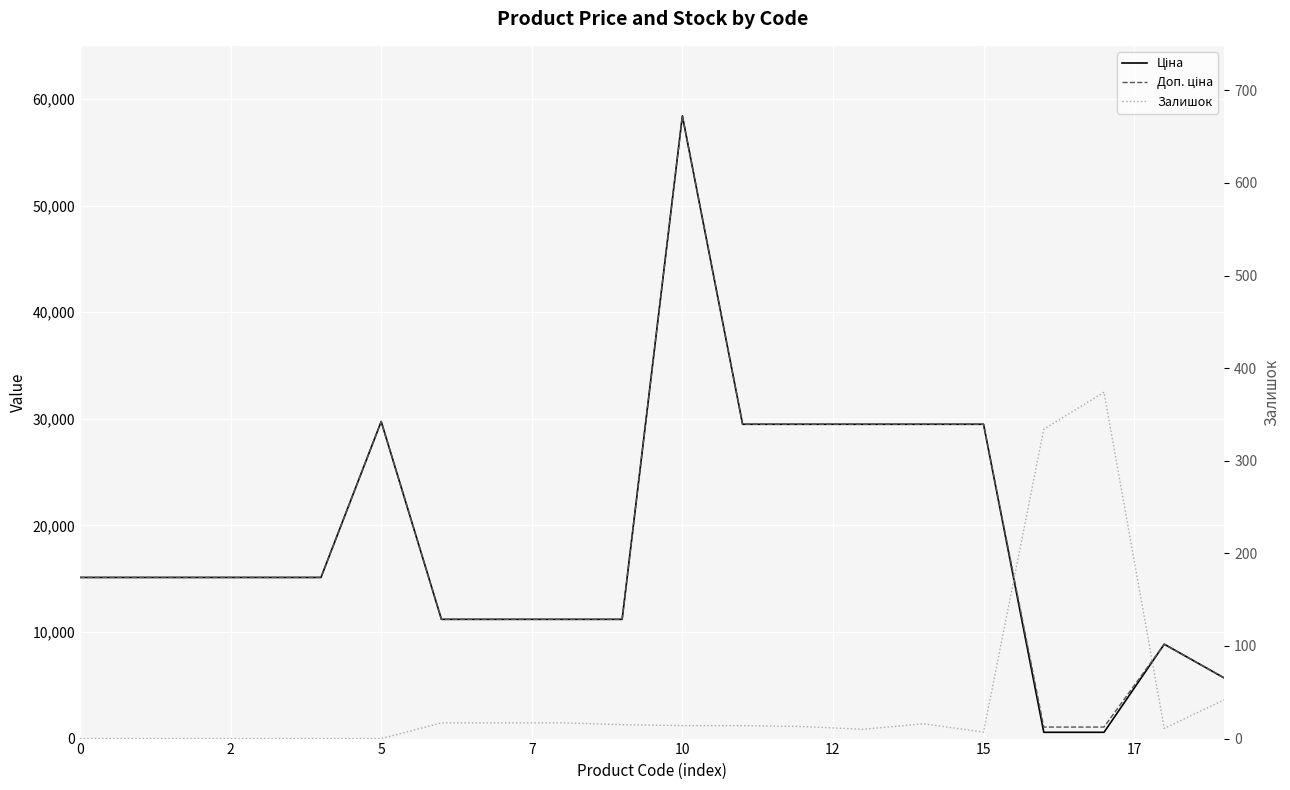

What is the sum of the Залишок values at 16 and 15?

351.0